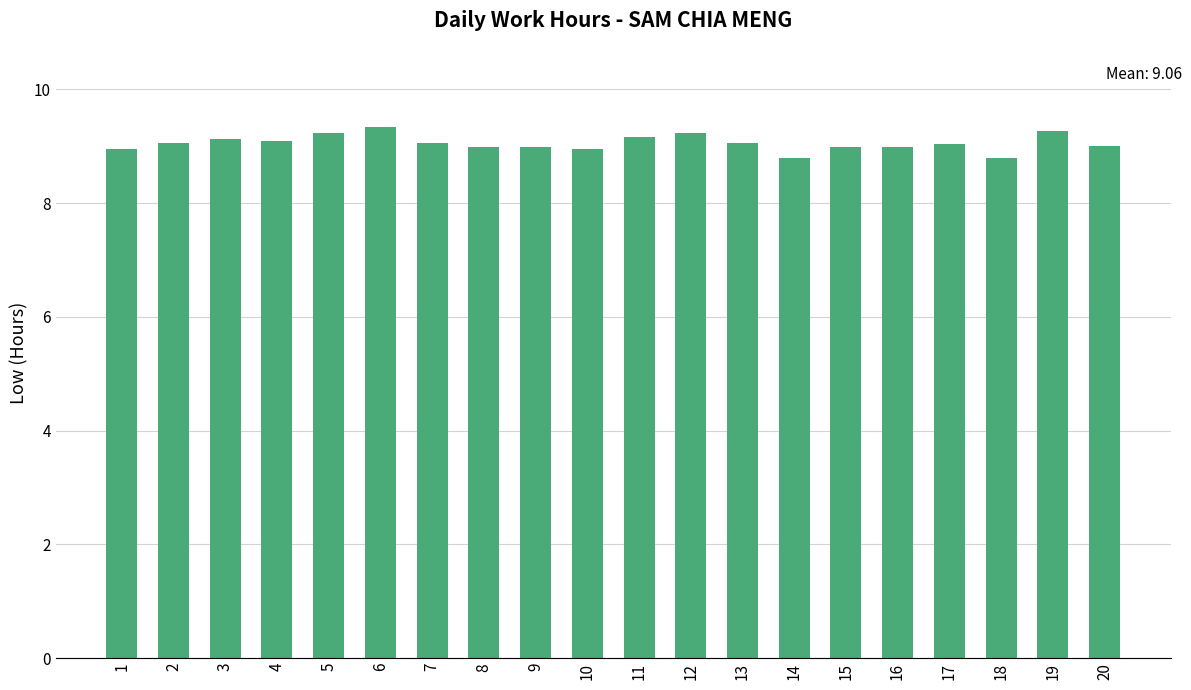

What is the change in value from 1 to 12?

+0.3